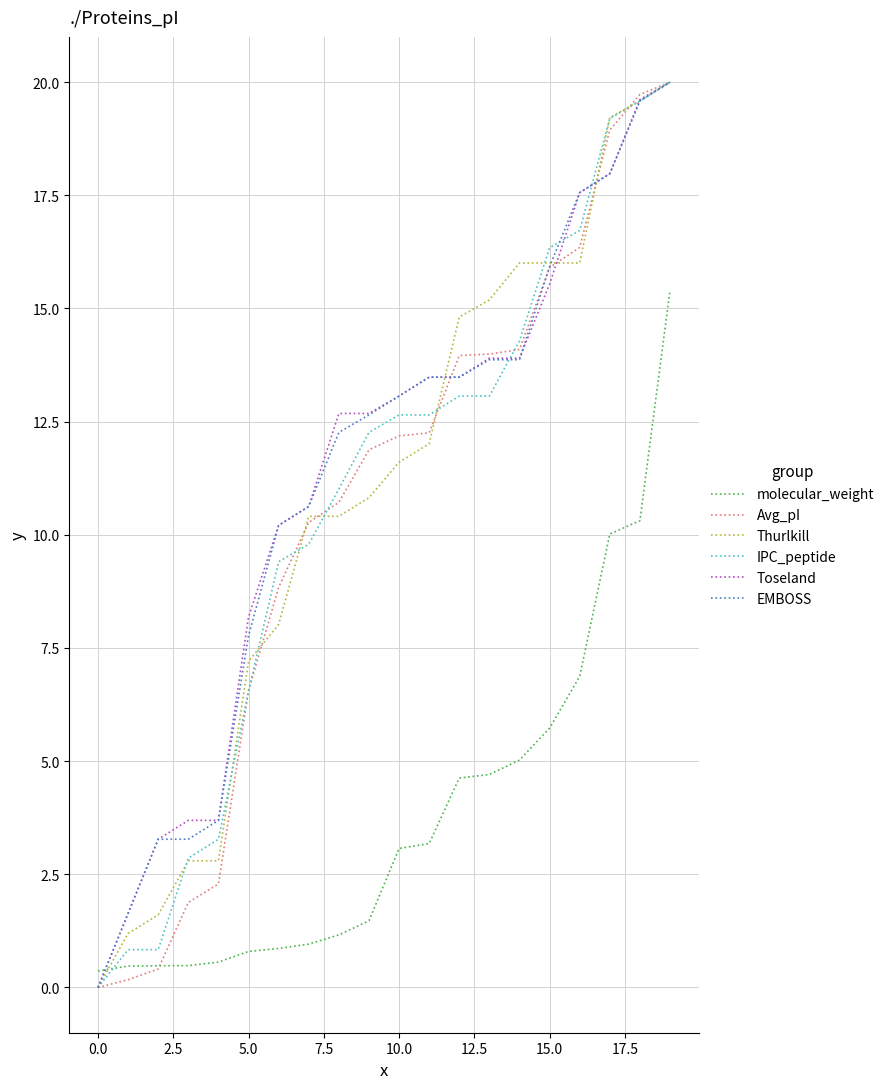

What is the maximum value shown in the chart?

20.0